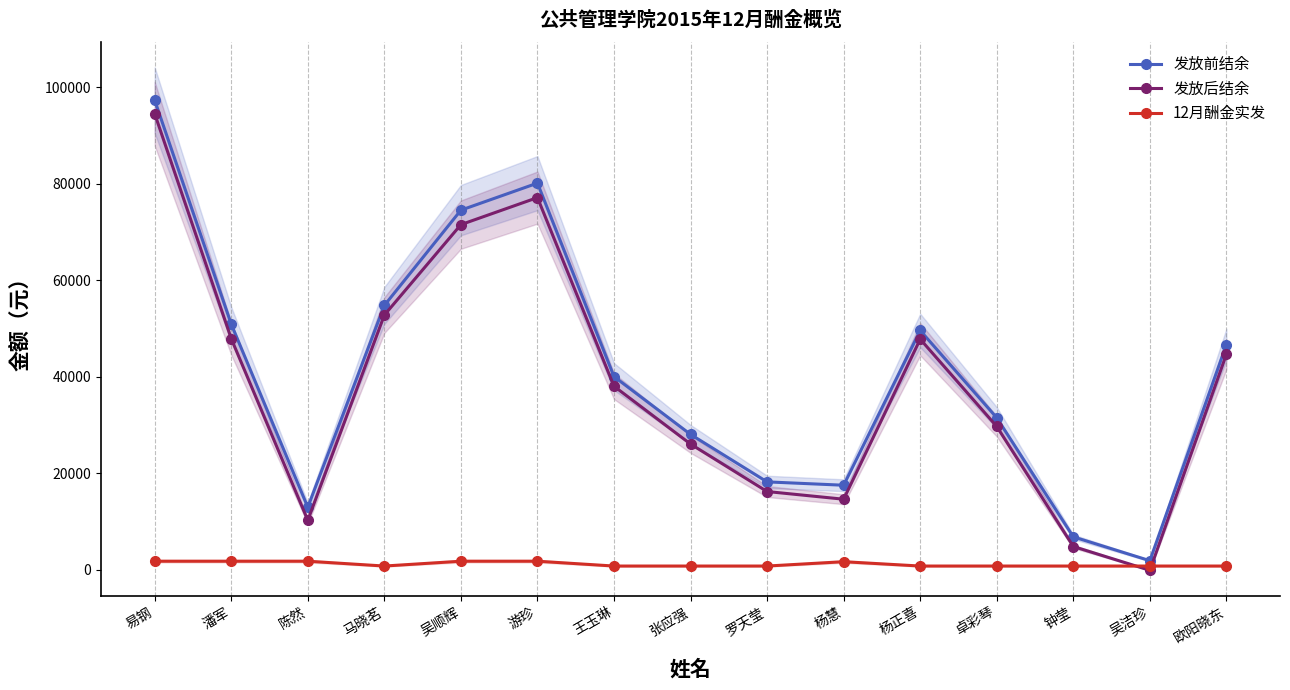

Between 陈然 and 罗天莹, which series saw the biggest shift?

发放后结余